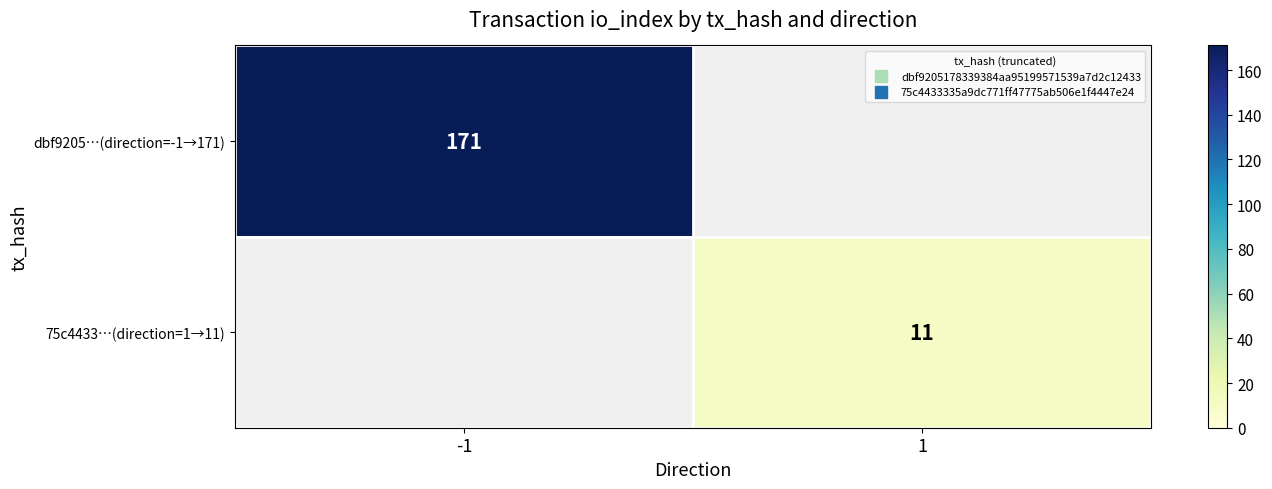

List the series in order of their peak value, highest first.

dbf9205…(direction=-1→171), 75c4433…(direction=1→11)